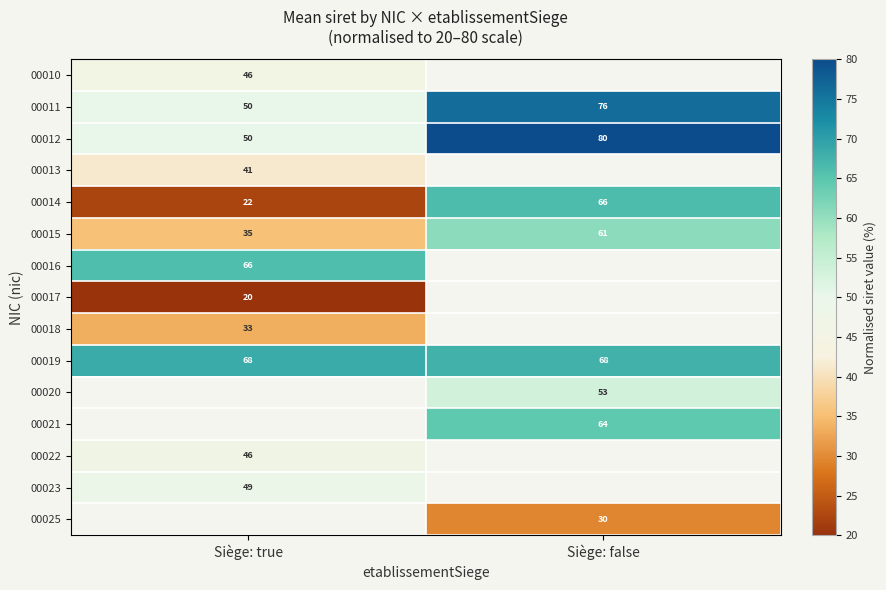

At which label does 00012 reach its peak?

Siège: false